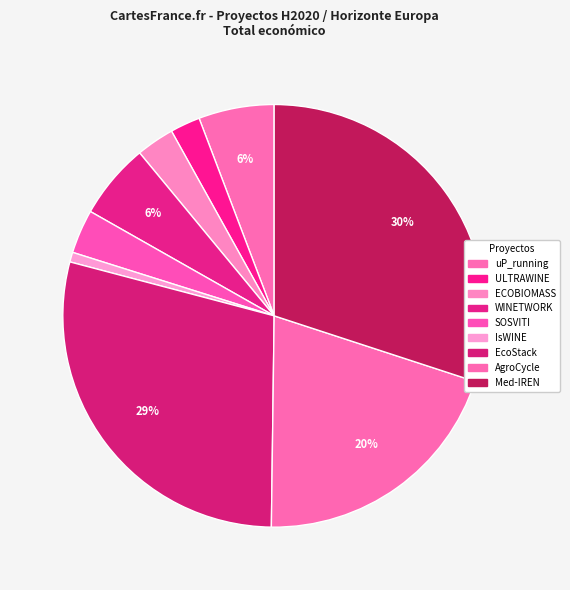

Is it true that SOSVITI is 18% of the pie?

False